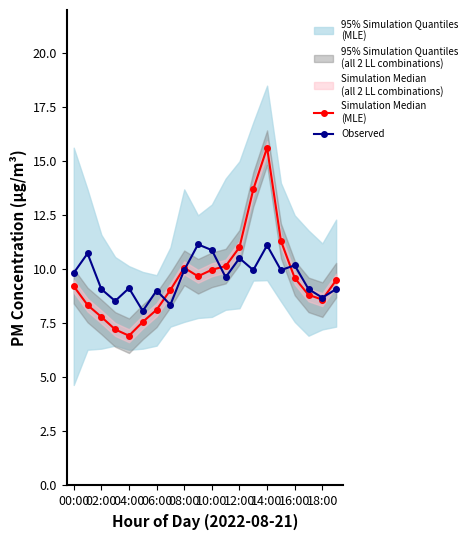

What is the value of the Simulation Median
(MLE) point at the 9th from the left?

10.1